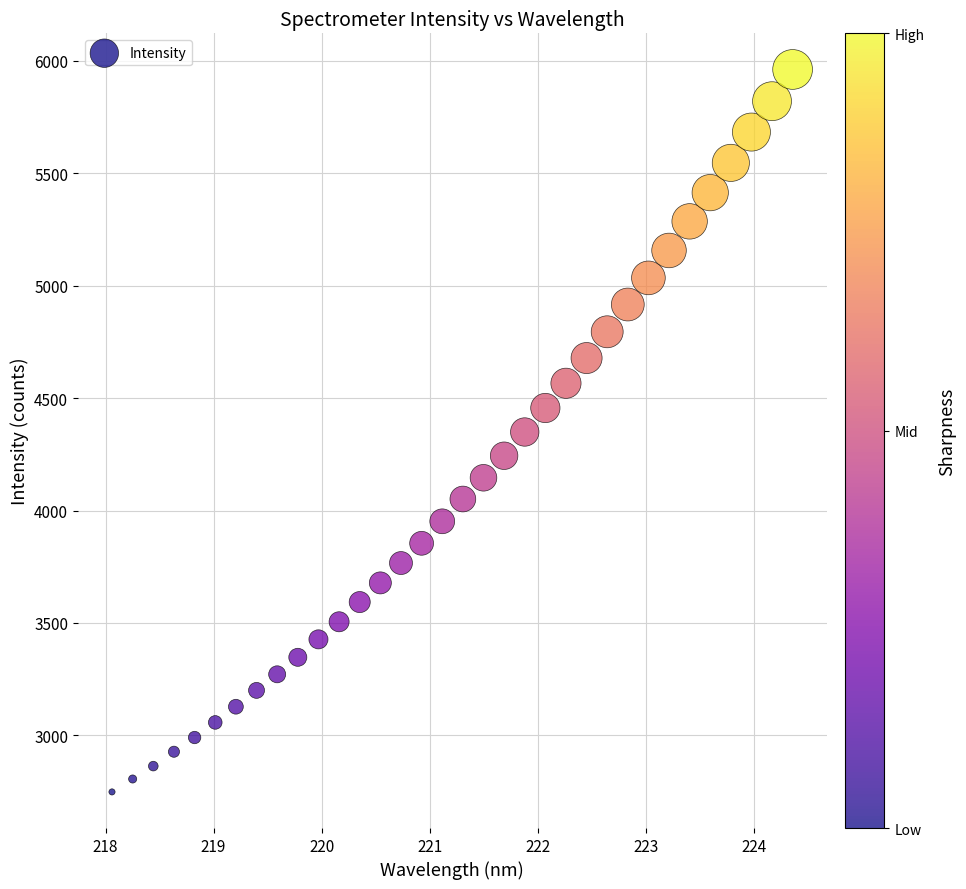

What is the range of X values (max minus min)?

6.3